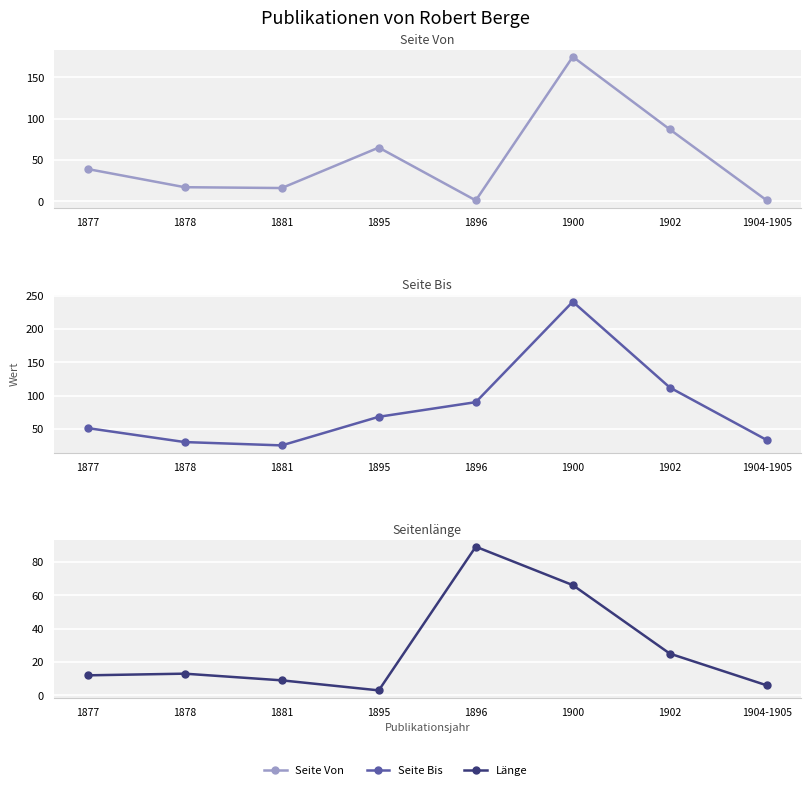

Rank the series at 1895 from lowest to highest value.

Länge, Seite Von, Seite Bis